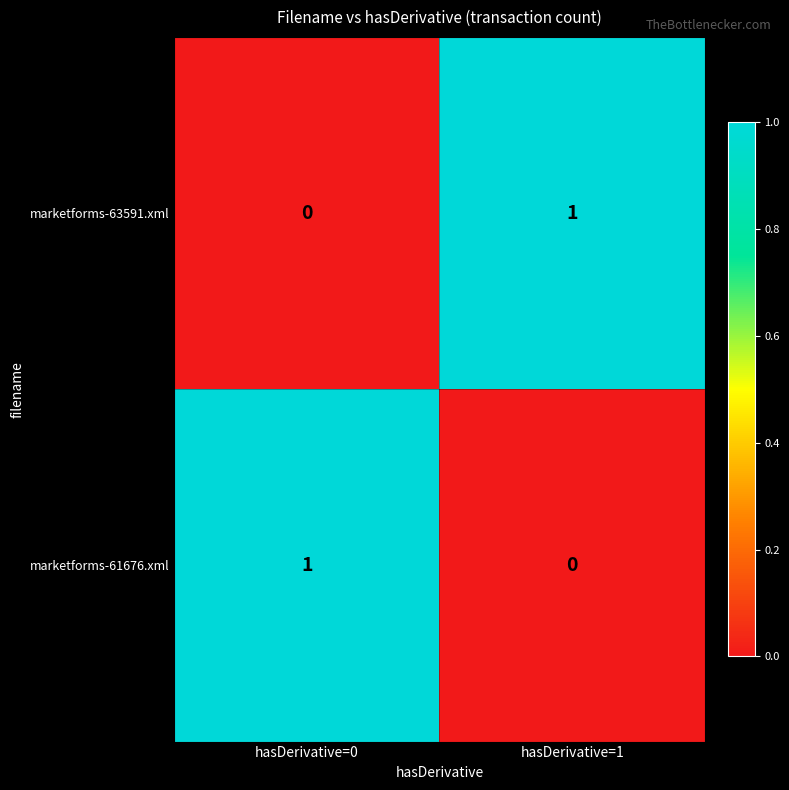

Count the number of categories in the chart.

2